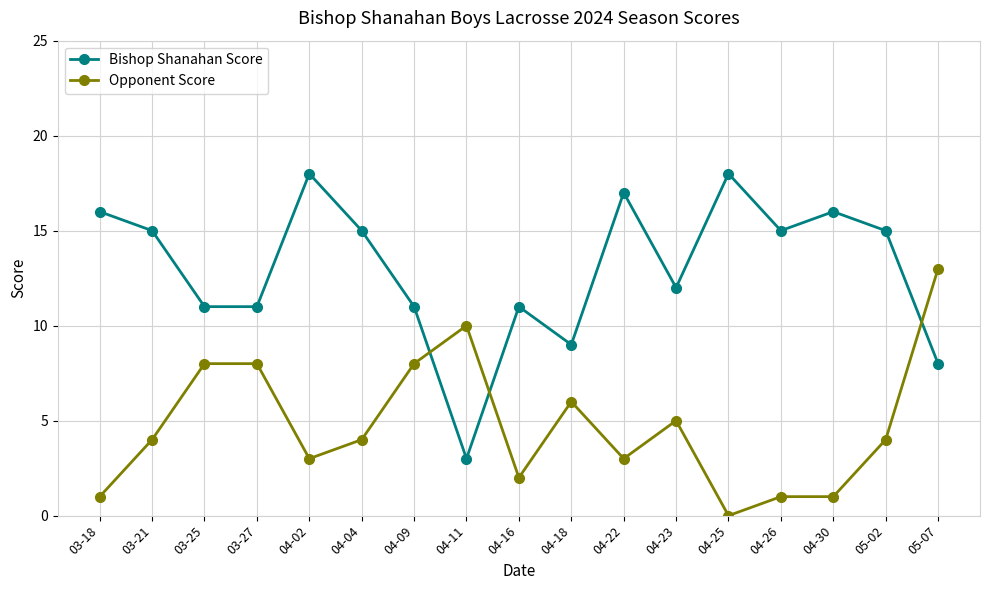

What are all the series names shown in the legend?

Bishop Shanahan Score, Opponent Score